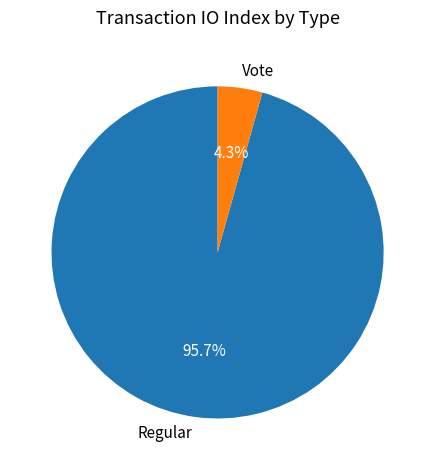

To the nearest percent, what is the difference between the Vote and Regular slice percentages?

91%